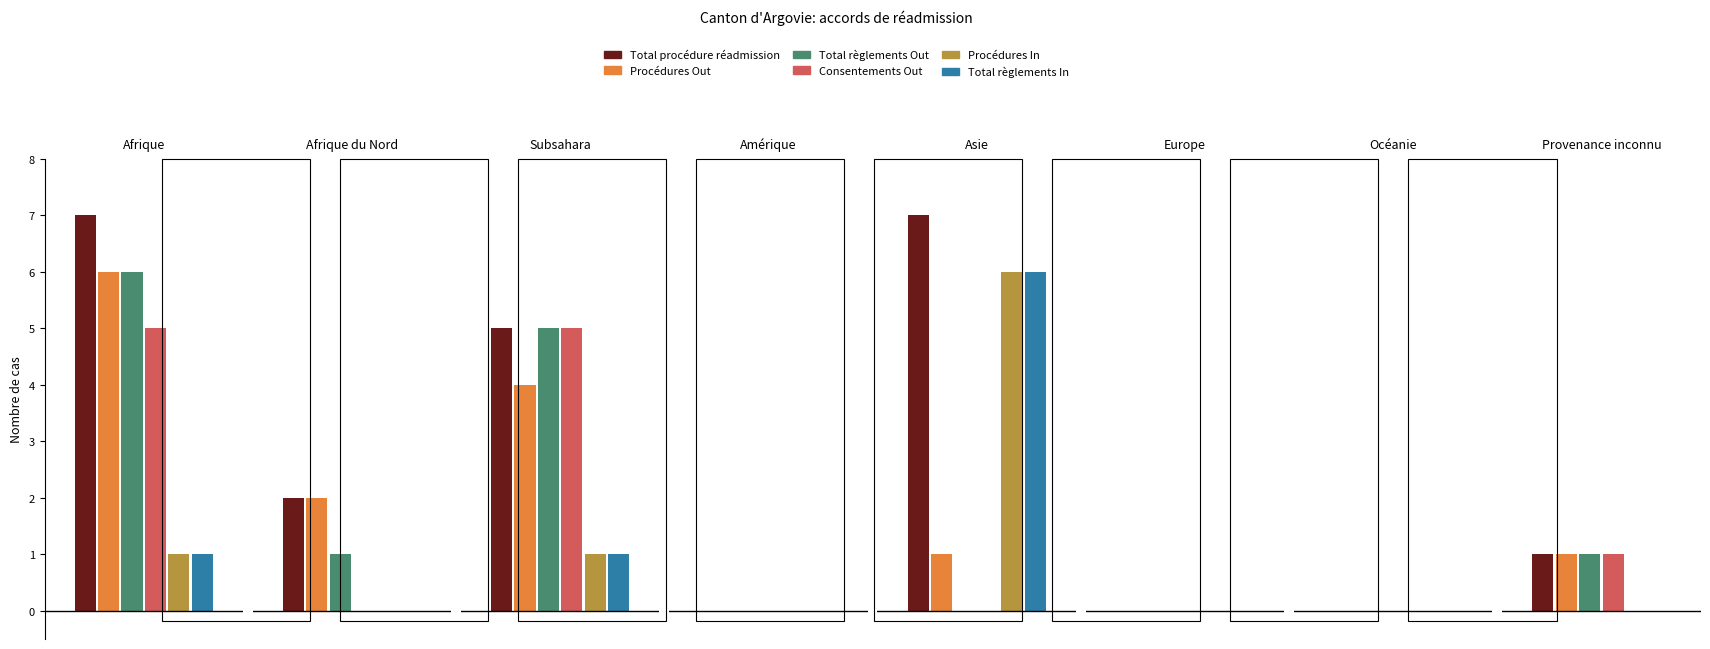

What is the difference between the second highest and second lowest values in the Total règlements Out series?

5